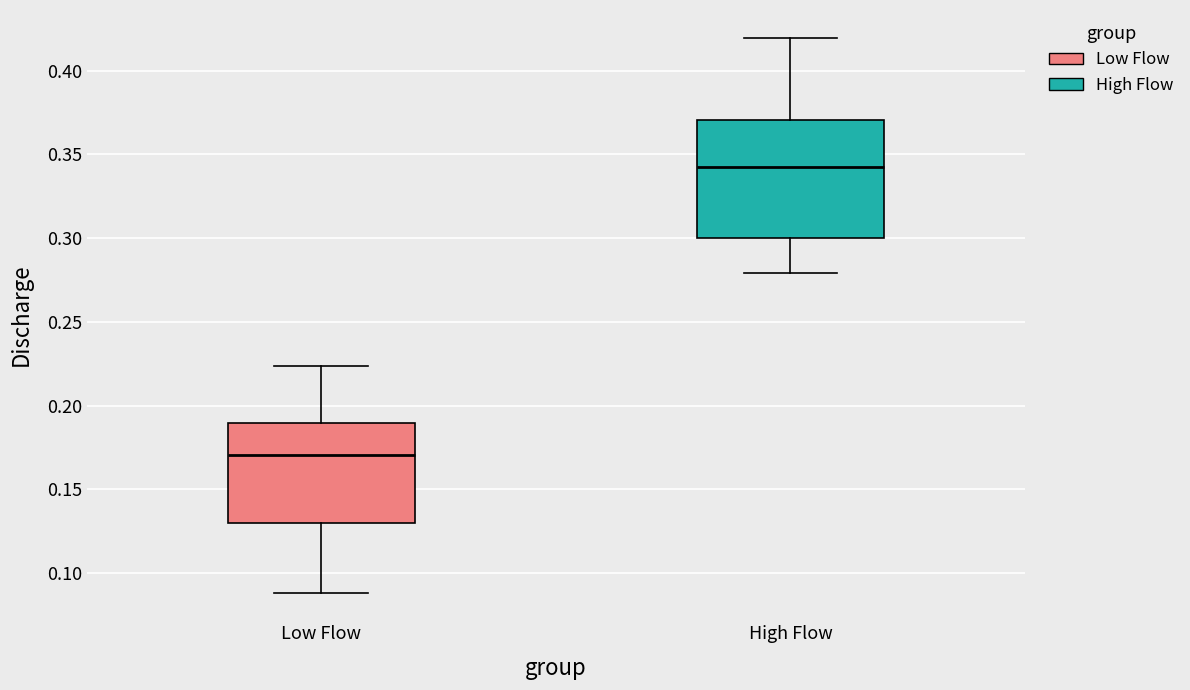

Reading left to right, read every box against the y-axis: the position of its median line, the range the box covers, and the ends of its whiskers. The values are not printed on the chart, so give them approximately, as read against the axis.

Low Flow: median 0.170, box 0.130 to 0.190, whiskers 0.090 to 0.225
High Flow: median 0.345, box 0.300 to 0.370, whiskers 0.280 to 0.420